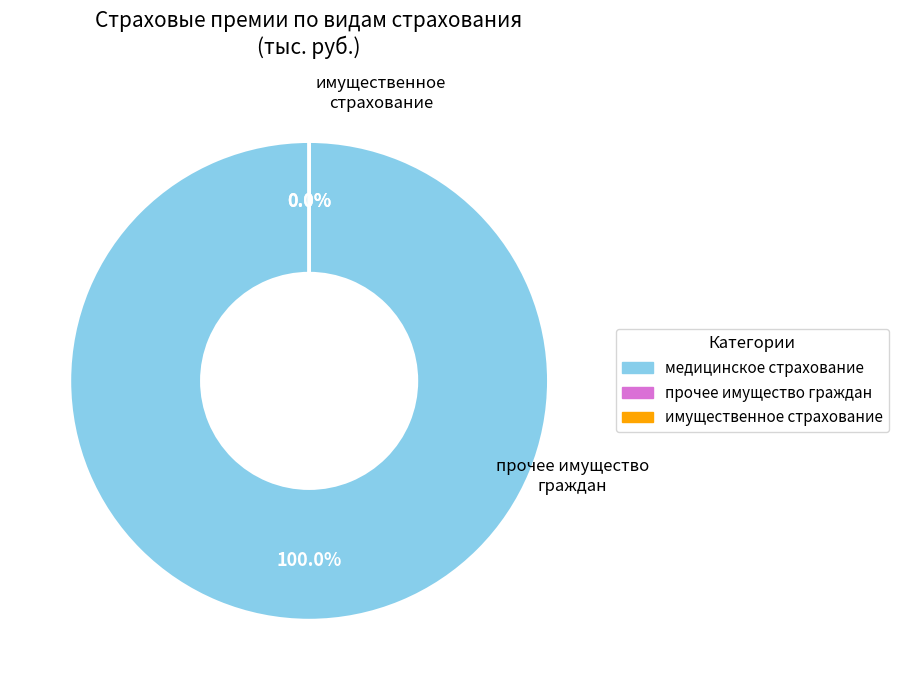

Which slice is the smallest?

имущественное страхование – всего